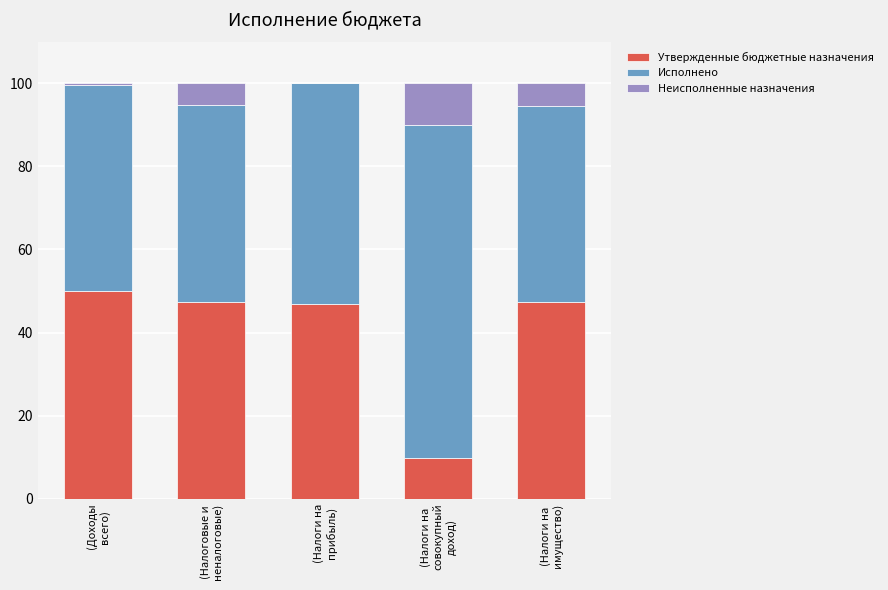

The value of Исполнено at (Налоги на
совокупный
доход) is 106.3. True or false?

False